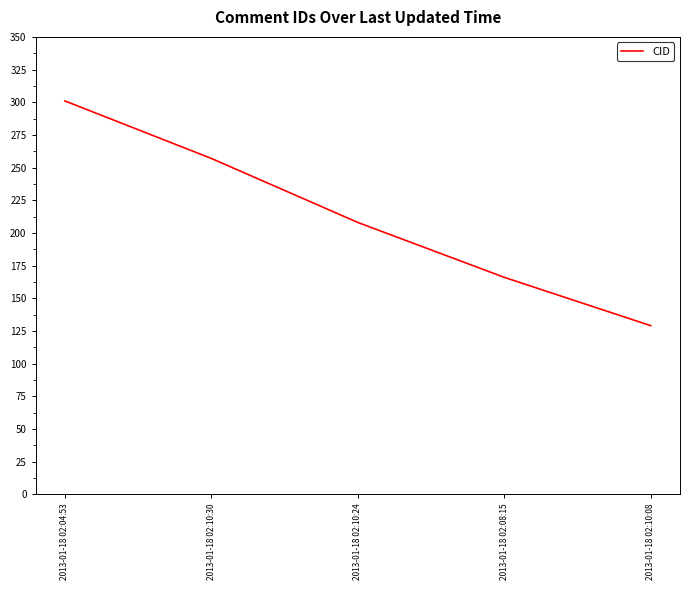

Approximately how many times larger is the value at 2013-01-18 02:04:53 compared to 2013-01-18 02:10:24?

1.4